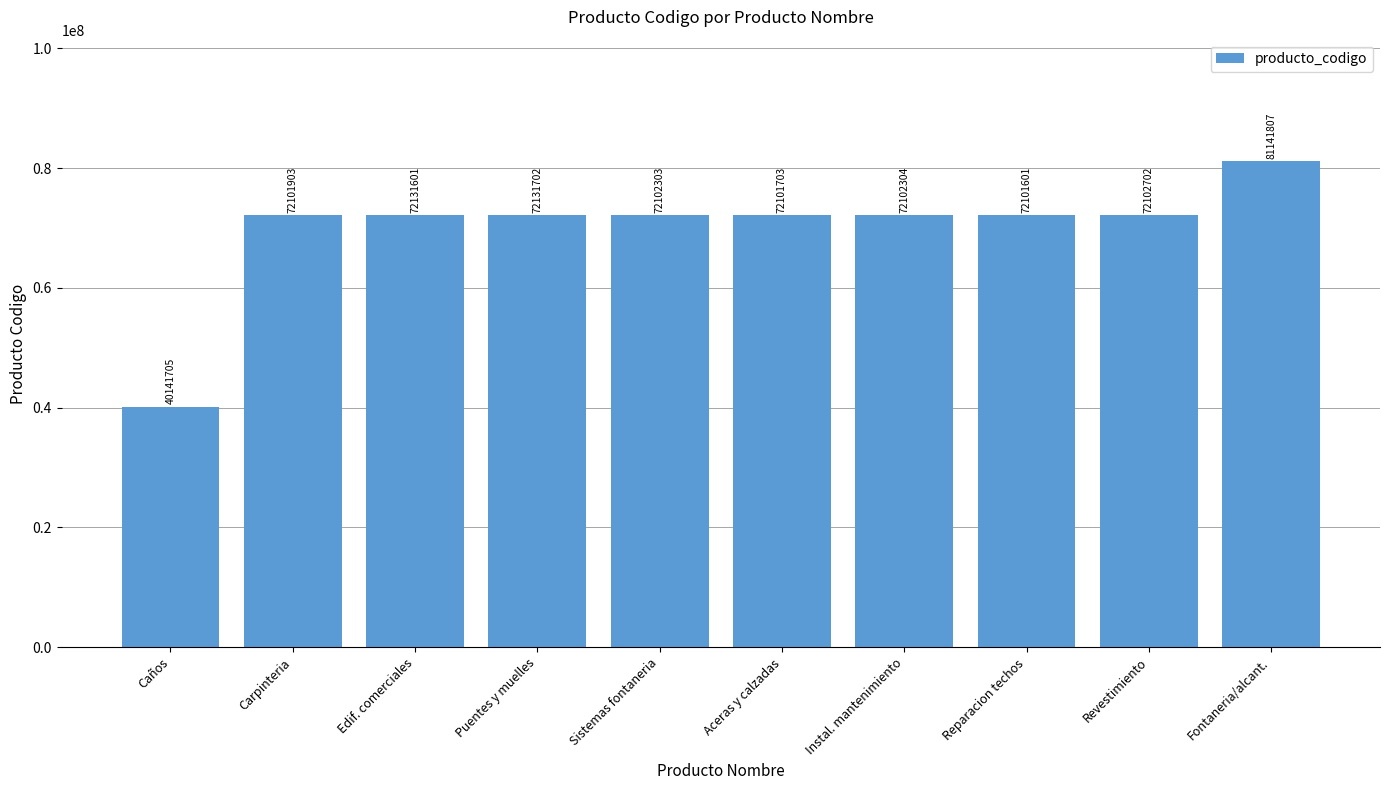

Reading left to right, transcribe all the data shown in this chart.

40141705	72101903	72131601	72131702	72102303	72101703	72102304	72101601	72102702	81141807